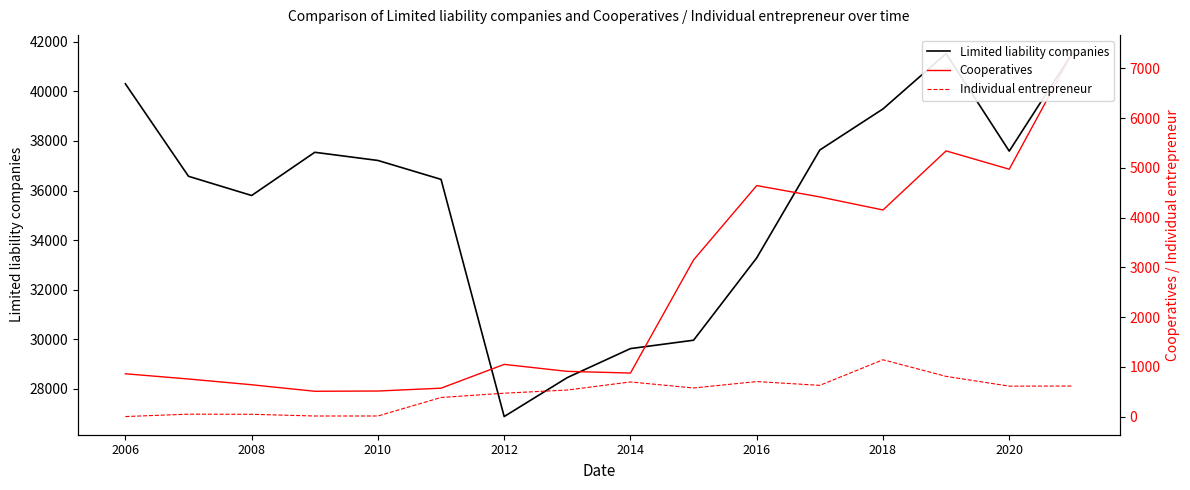

Which series has the largest total across all categories?

Limited liability companies